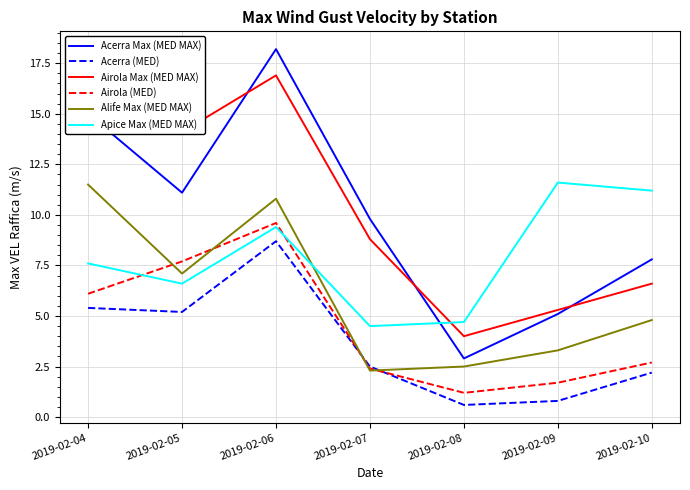

Reading right to left, what are all the values shown in this chart?

Acerra Max (MED MAX): 2019-02-10=7.8	2019-02-09=5.1	2019-02-08=2.9	2019-02-07=9.8	2019-02-06=18.2	2019-02-05=11.1	2019-02-04=15.0
Acerra (MED): 2019-02-10=2.2	2019-02-09=0.8	2019-02-08=0.6	2019-02-07=2.5	2019-02-06=8.7	2019-02-05=5.2	2019-02-04=5.4
Airola Max (MED MAX): 2019-02-10=6.6	2019-02-09=5.3	2019-02-08=4.0	2019-02-07=8.8	2019-02-06=16.9	2019-02-05=14.1	2019-02-04=17.1
Airola (MED): 2019-02-10=2.7	2019-02-09=1.7	2019-02-08=1.2	2019-02-07=2.4	2019-02-06=9.6	2019-02-05=7.7	2019-02-04=6.1
Alife Max (MED MAX): 2019-02-10=4.8	2019-02-09=3.3	2019-02-08=2.5	2019-02-07=2.3	2019-02-06=10.8	2019-02-05=7.1	2019-02-04=11.5
Apice Max (MED MAX): 2019-02-10=11.2	2019-02-09=11.6	2019-02-08=4.7	2019-02-07=4.5	2019-02-06=9.4	2019-02-05=6.6	2019-02-04=7.6